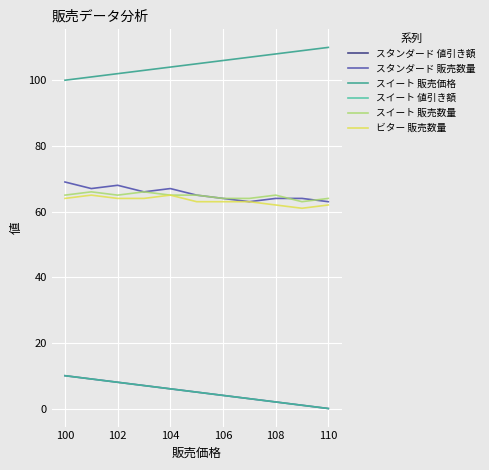

True or false: スイート 値引き額 has more than 0 points higher than both neighbors.

False